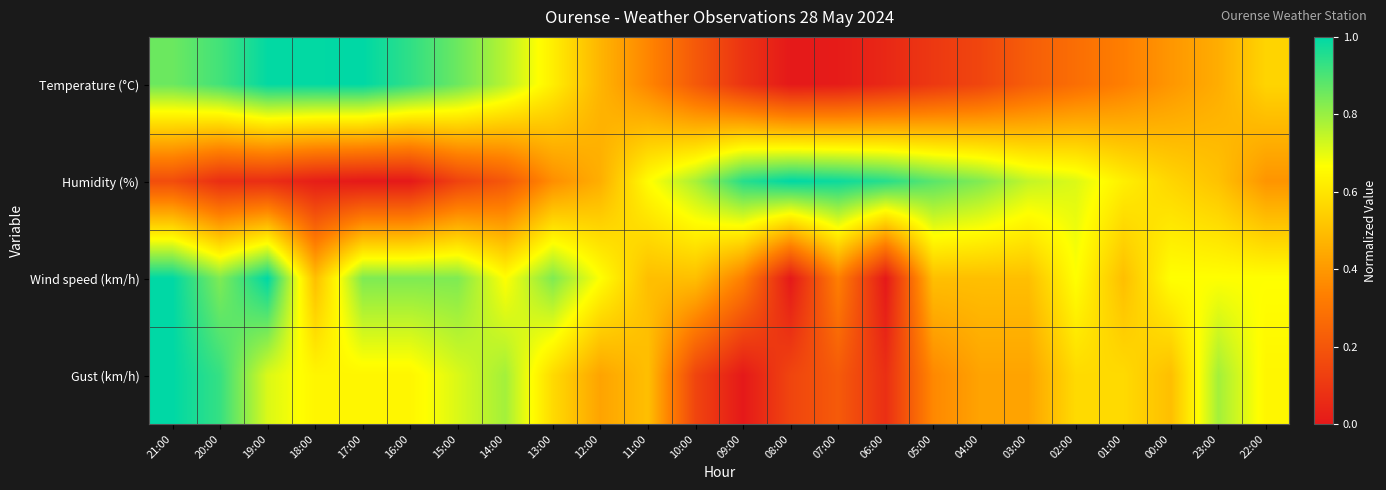

Reading right to left, what are all the values shown in this chart?

Temperature (°C): 22:00=0.6	23:00=0.5	00:00=0.4	01:00=0.3	02:00=0.3	03:00=0.2	04:00=0.1	05:00=0.1	06:00=0.0	07:00=0.0	08:00=0.0	09:00=0.1	10:00=0.2	11:00=0.4	12:00=0.5	13:00=0.6	14:00=0.8	15:00=0.9	16:00=0.9	17:00=1.0	18:00=1.0	19:00=1.0	20:00=0.9	21:00=0.9
Humidity (%): 22:00=0.4	23:00=0.5	00:00=0.6	01:00=0.6	02:00=0.7	03:00=0.7	04:00=0.8	05:00=0.9	06:00=0.9	07:00=1.0	08:00=1.0	09:00=0.9	10:00=0.8	11:00=0.7	12:00=0.5	13:00=0.4	14:00=0.2	15:00=0.1	16:00=0.0	17:00=0.0	18:00=0.0	19:00=0.1	20:00=0.1	21:00=0.2
Wind speed (km/h): 22:00=0.7	23:00=0.7	00:00=0.7	01:00=0.5	02:00=0.7	03:00=0.5	04:00=0.5	05:00=0.5	06:00=0.0	07:00=0.3	08:00=0.0	09:00=0.3	10:00=0.5	11:00=0.5	12:00=0.7	13:00=0.8	14:00=0.7	15:00=0.8	16:00=0.8	17:00=0.8	18:00=0.5	19:00=1.0	20:00=0.8	21:00=1.0
Gust (km/h): 22:00=0.6	23:00=0.8	00:00=0.5	01:00=0.6	02:00=0.6	03:00=0.4	04:00=0.4	05:00=0.4	06:00=0.1	07:00=0.2	08:00=0.1	09:00=0.0	10:00=0.1	11:00=0.5	12:00=0.4	13:00=0.6	14:00=0.8	15:00=0.7	16:00=0.6	17:00=0.6	18:00=0.6	19:00=0.7	20:00=0.9	21:00=1.0